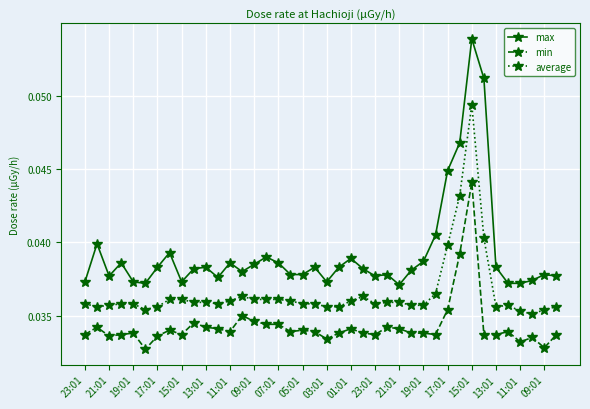

List the series in order of their overall mean, highest first.

max, average, min